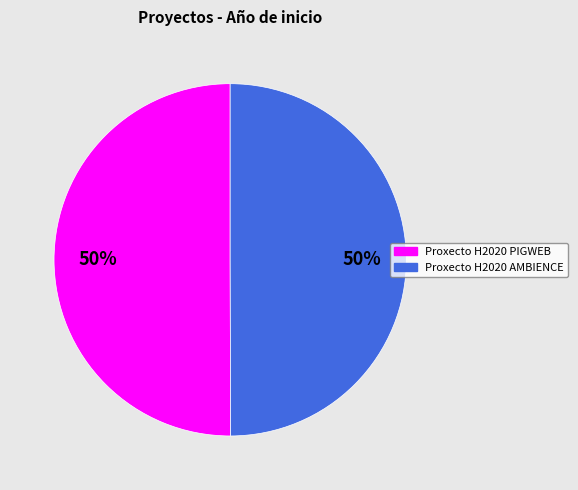

Combined, do Proxecto H2020 AMBIENCE and Proxecto H2020 PIGWEB account for over 50%?

Yes